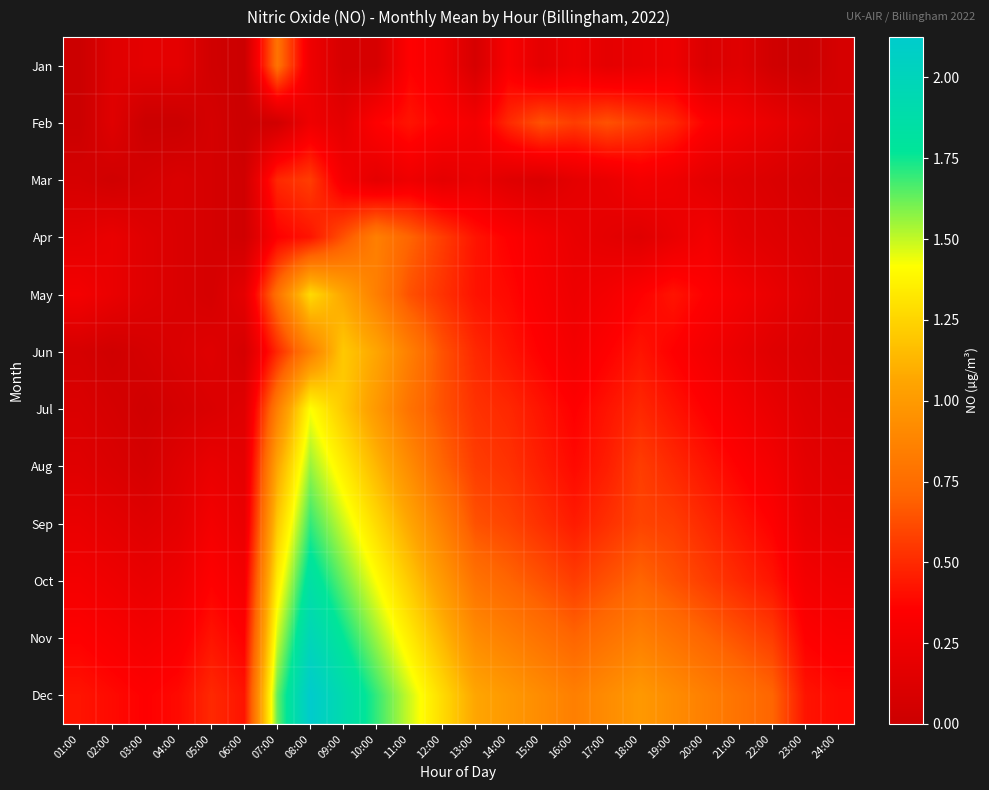

What is the maximum value shown in the chart?

2.1